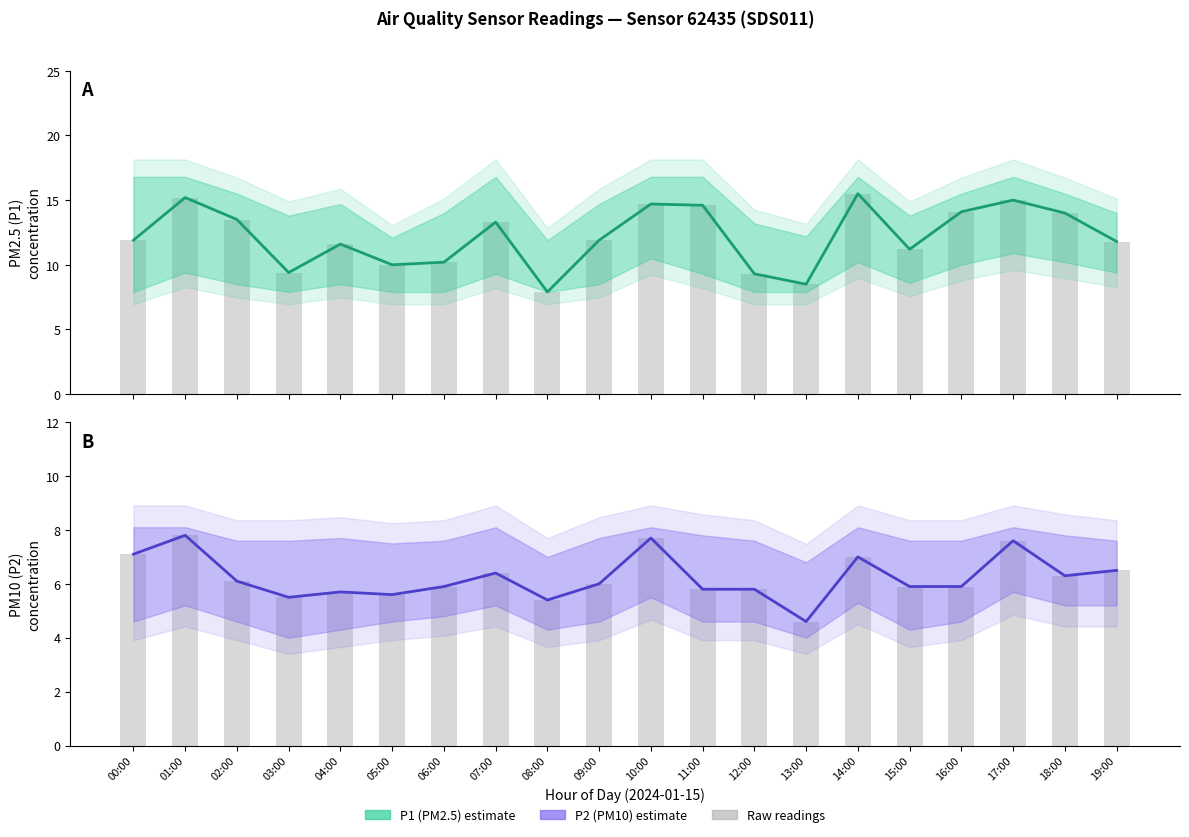

Which has a higher value, 03:00 or 19:00?

19:00